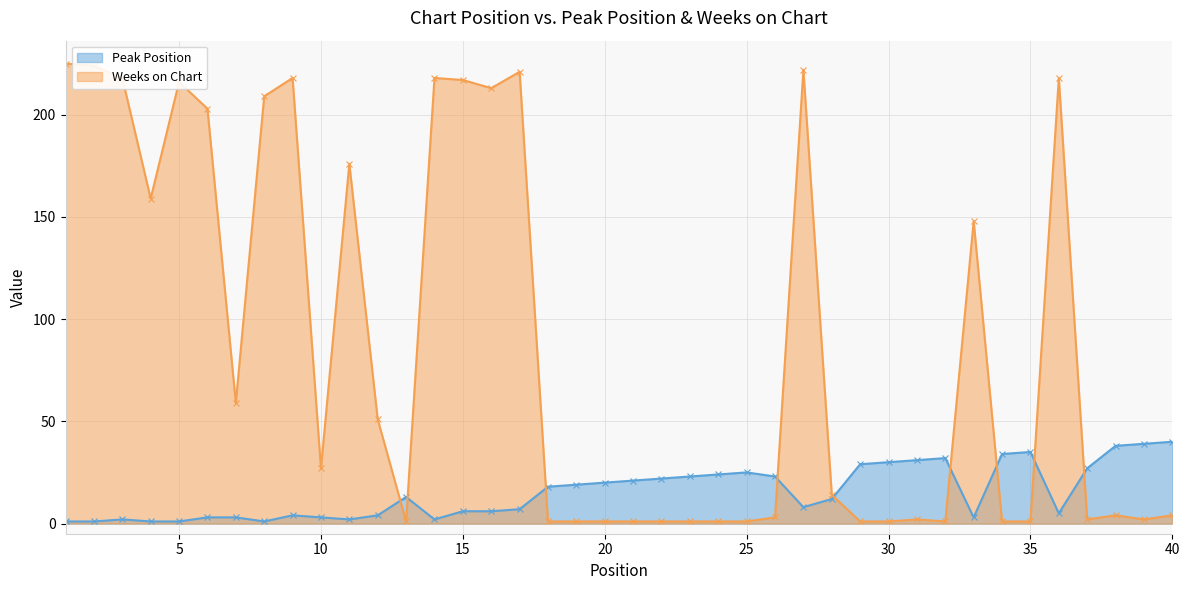

What is the total value across all series at 29?

30